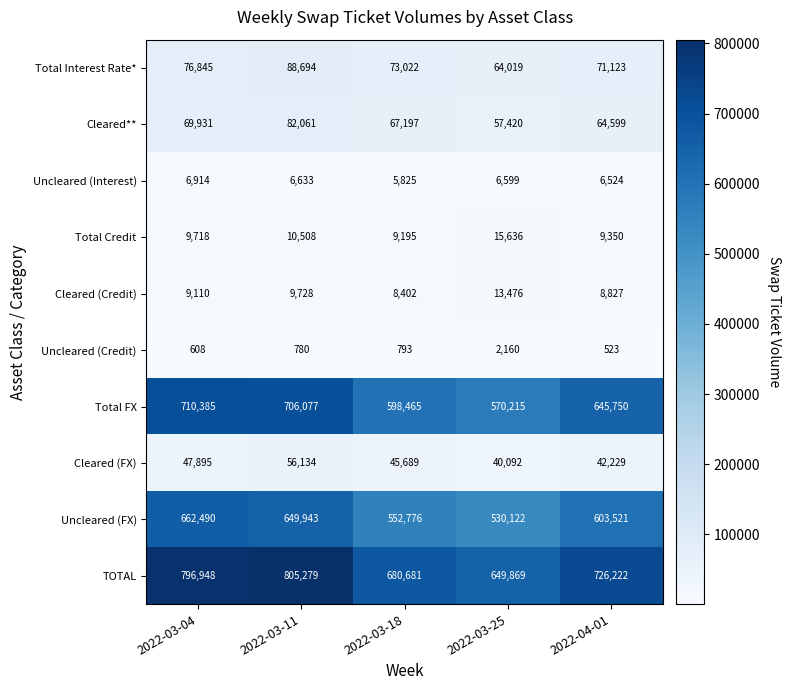

What is the difference between the maximum and minimum values in the TOTAL series?

155410